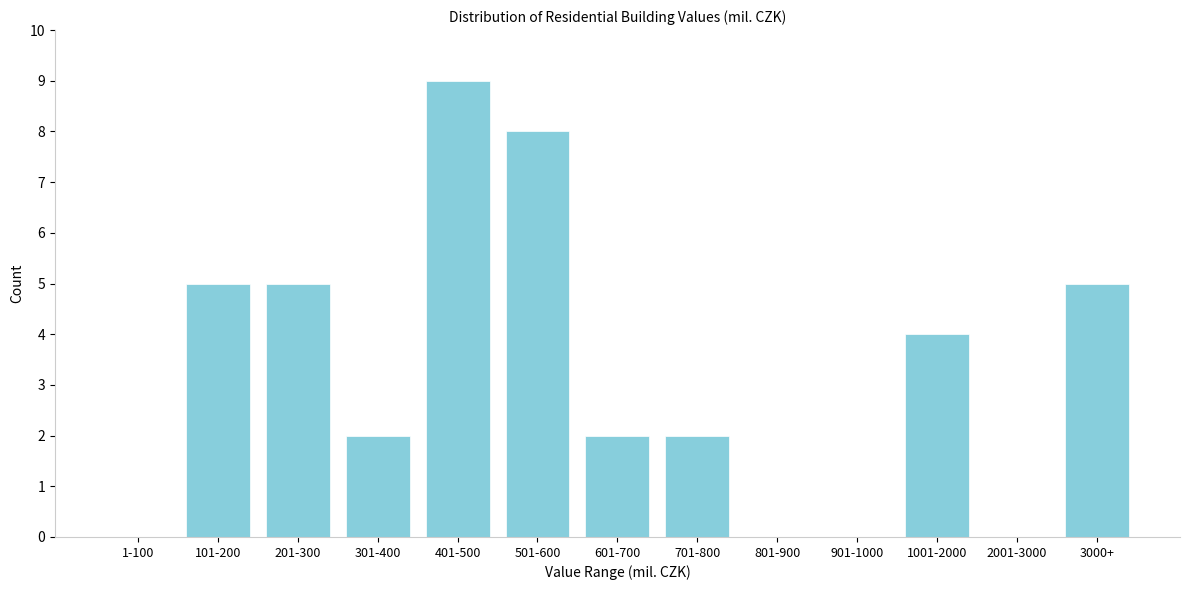

Reading left to right, what are all the values shown in this chart?

1-100=0	101-200=5	201-300=5	301-400=2	401-500=9	501-600=8	601-700=2	701-800=2	801-900=0	901-1000=0	1001-2000=4	2001-3000=0	3000+=5